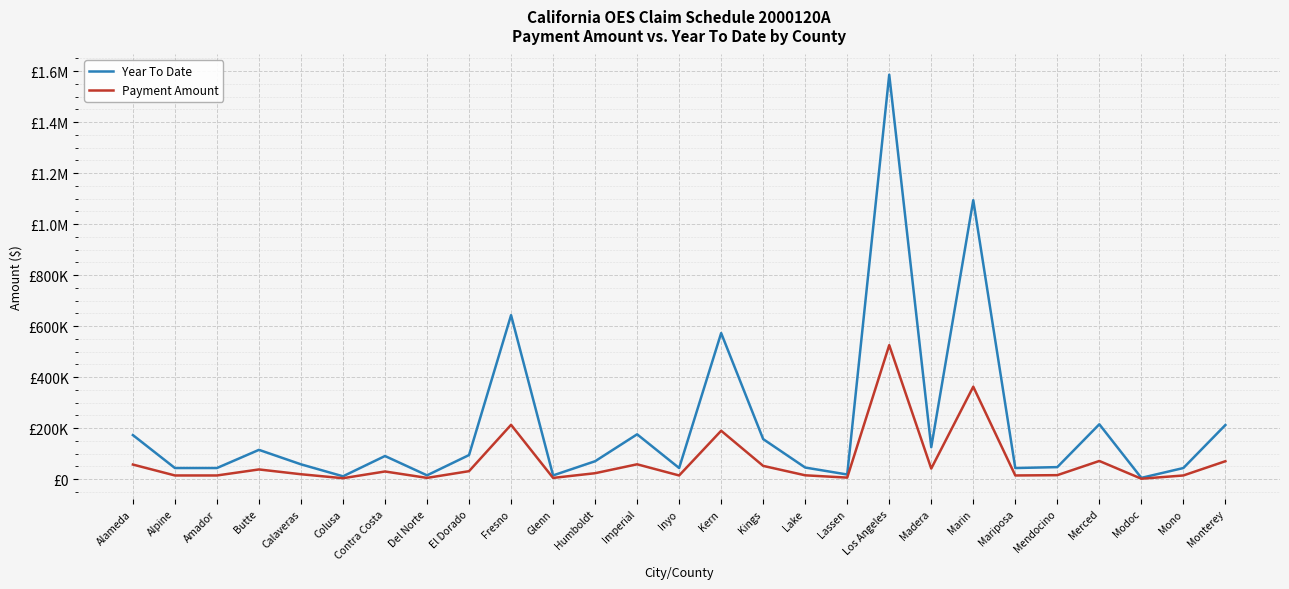

What are all the series names shown in the legend?

Year To Date, Payment Amount